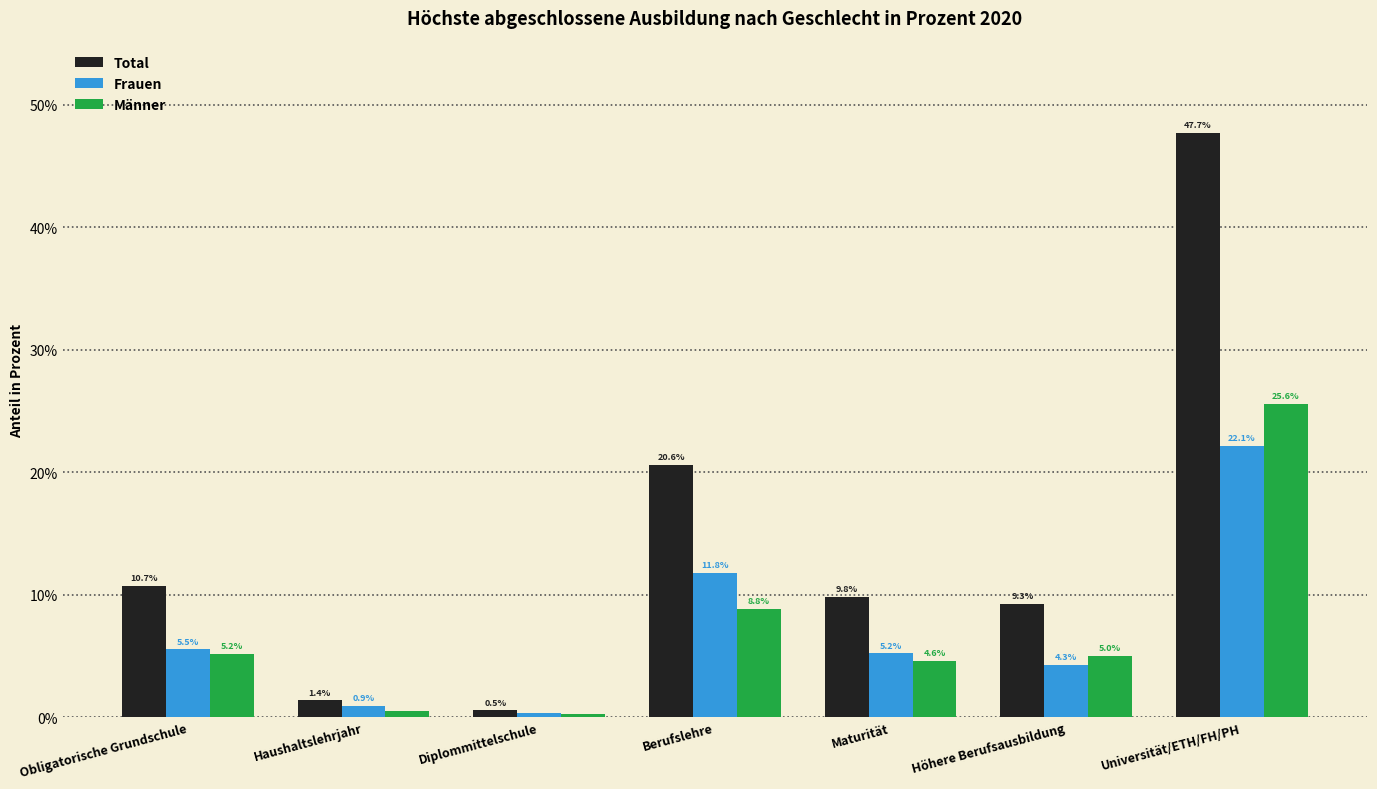

What is the label of the 3rd bar from the right?

Maturität